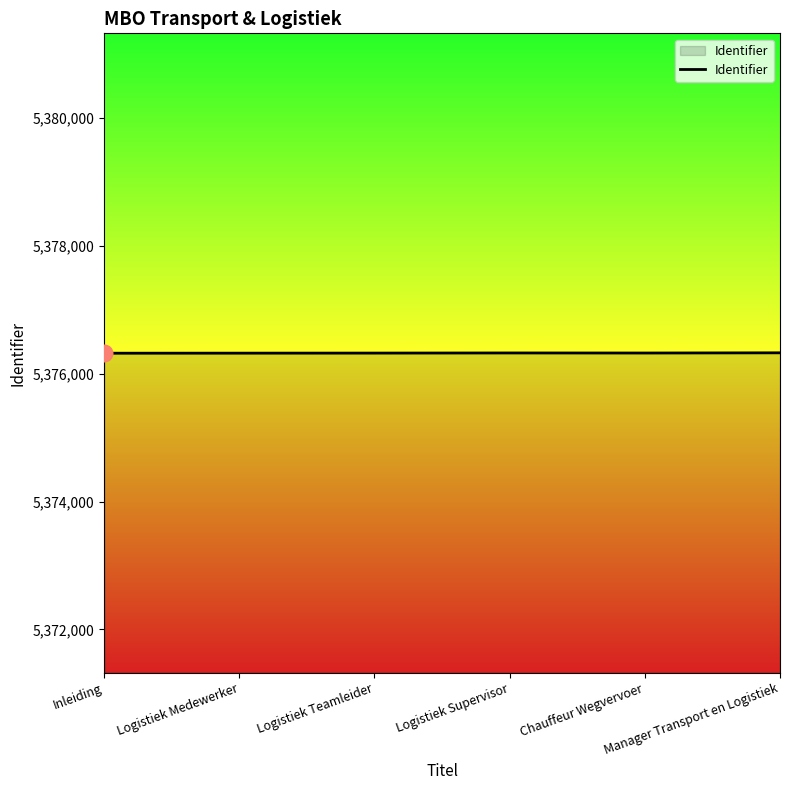

What is the change in value from Inleiding to Logistiek Supervisor?

+4